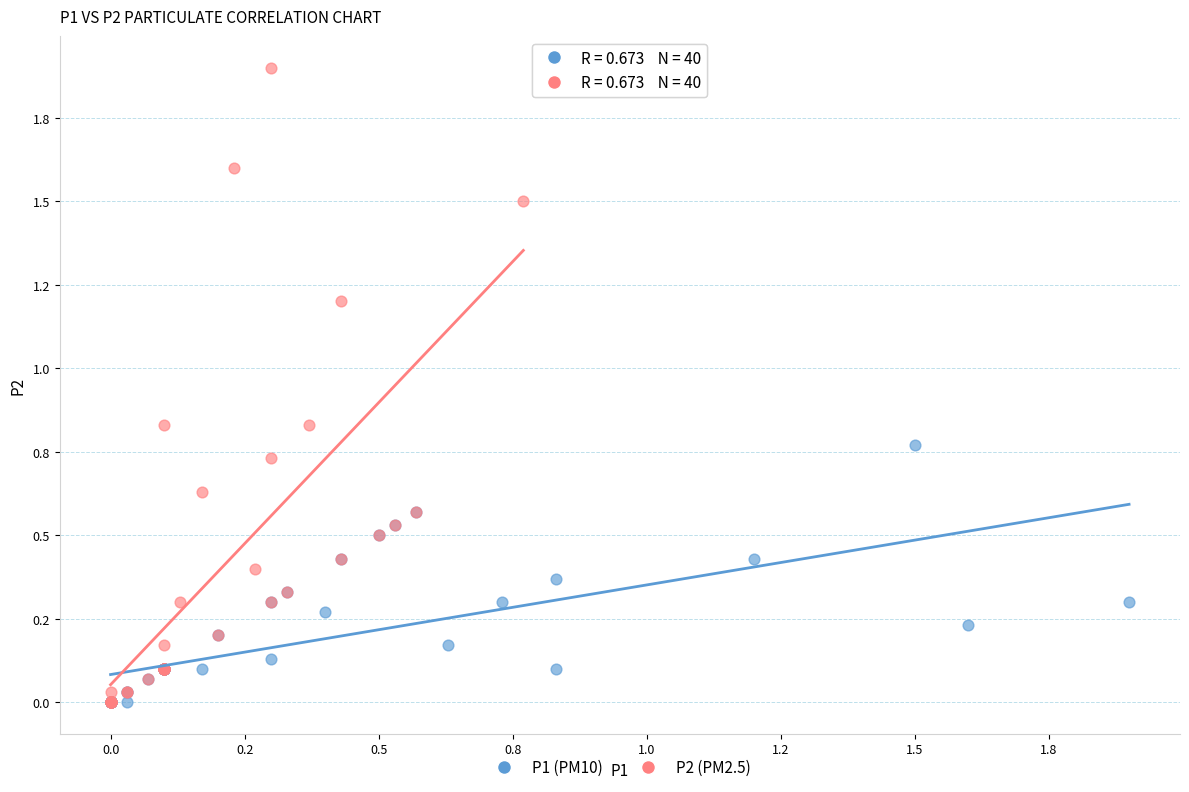

What are all the series names shown in the legend?

P1 (PM10), P2 (PM2.5)